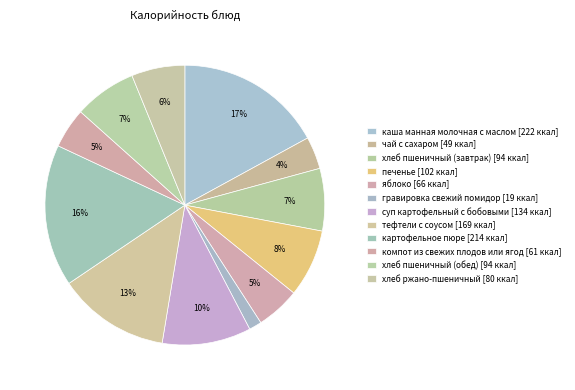

The хлеб пшеничный (завтрак) slice represents 1% of the pie. True or false?

False